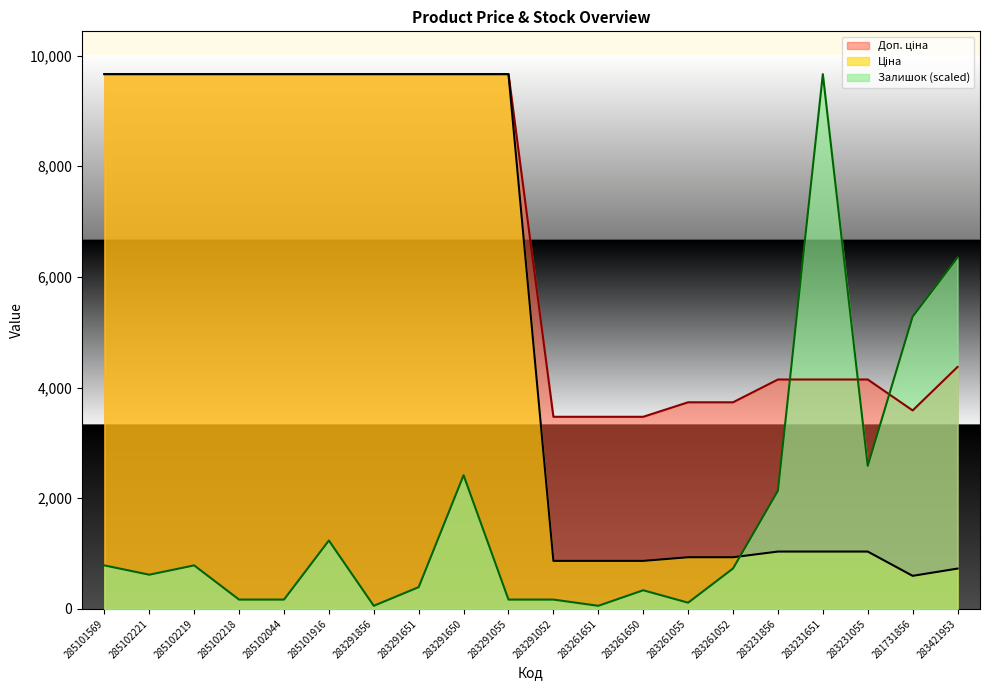

Which label corresponds to the smallest value in the chart?

283291856